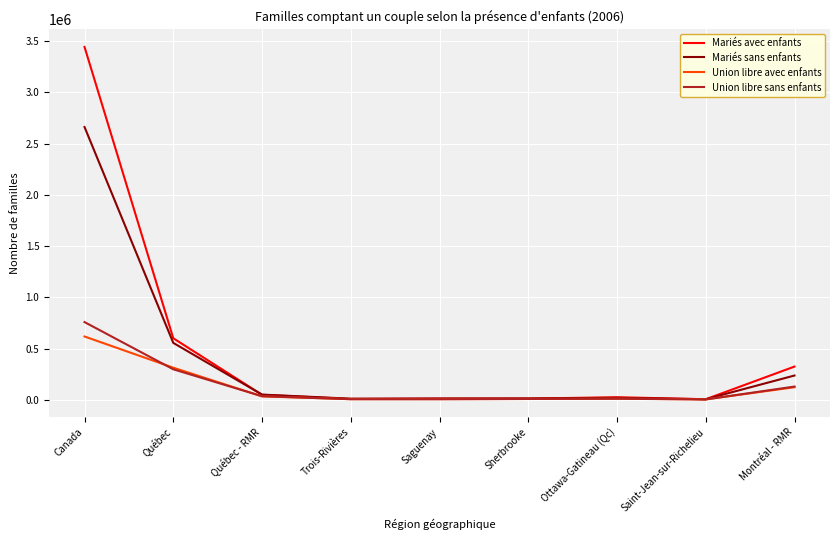

At which label is Union libre sans enfants closest to 381327?

Québec